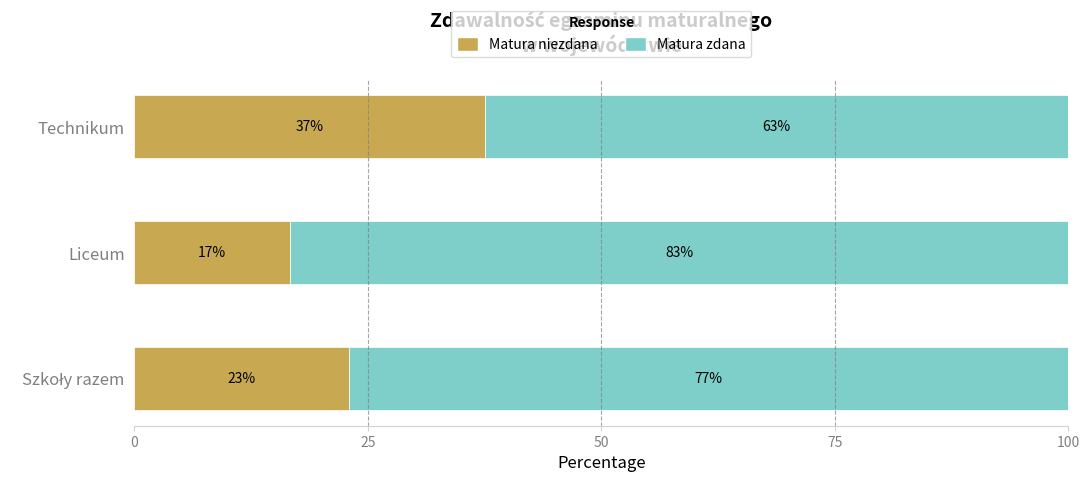

Is it true that Matura niezdana equals 22.6 at Liceum?

False